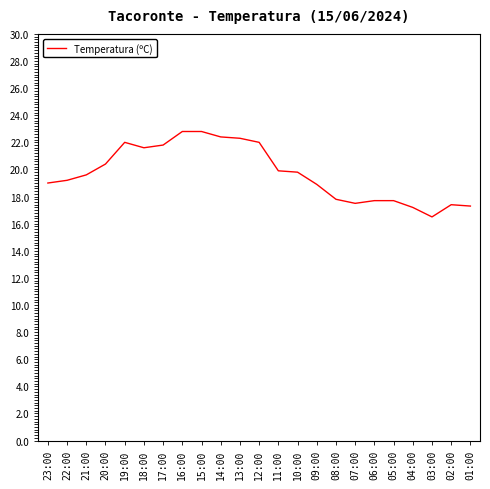

What is the greatest value displayed?

22.8